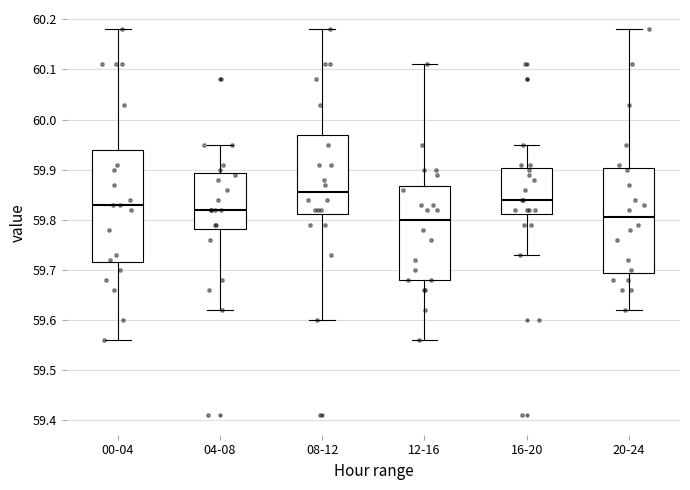

Where does the median line of the box for 16-20 sit on the y-axis? The values are not printed on the chart, so give them approximately, as read against the axis.

59.84